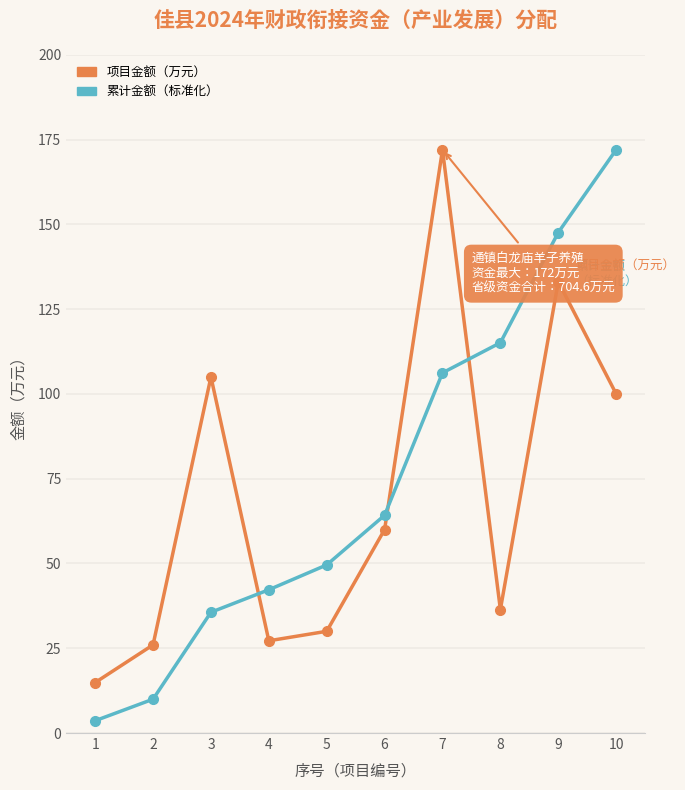

Is it true that 项目金额（万元） equals 226.9 at 9?

False